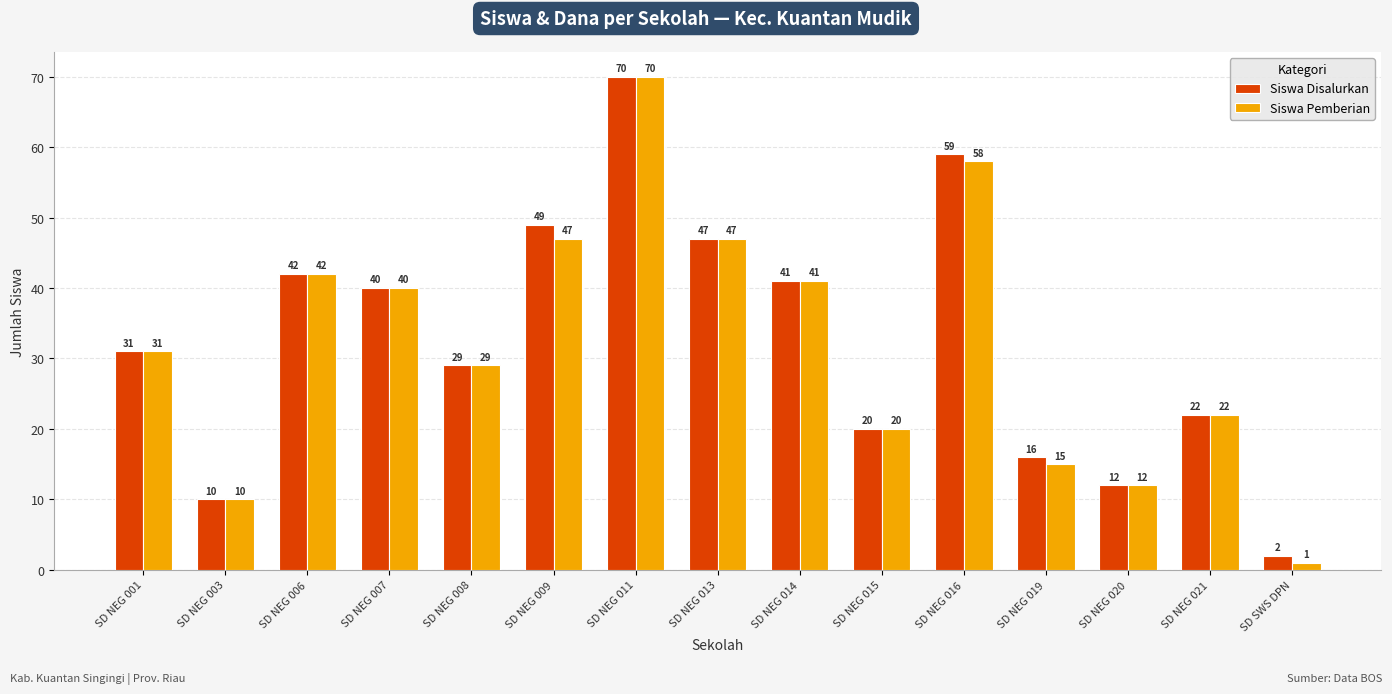

True or false: Siswa Pemberian has a value of 14 at SD NEG 021.

False